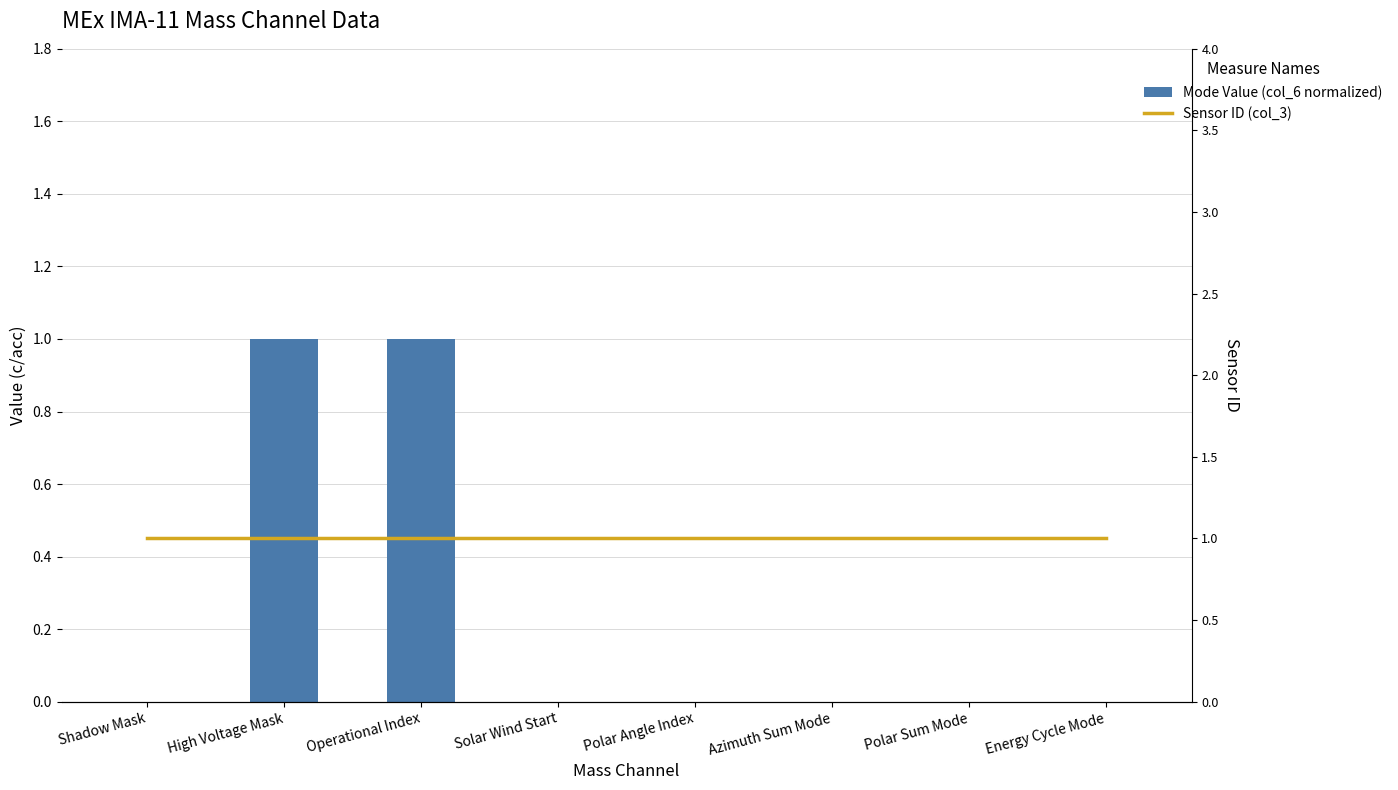

List the series in order of their overall mean, lowest first.

Normalized Mode Value, Sensor ID (col_3)